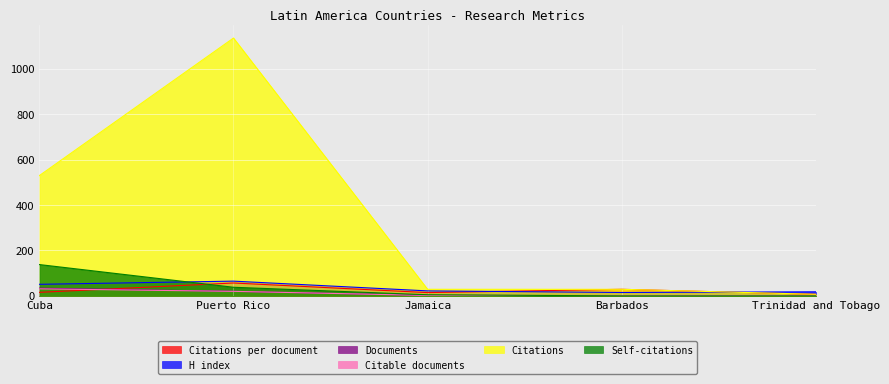

Where is Citable documents nearest to the value 16?

Puerto Rico